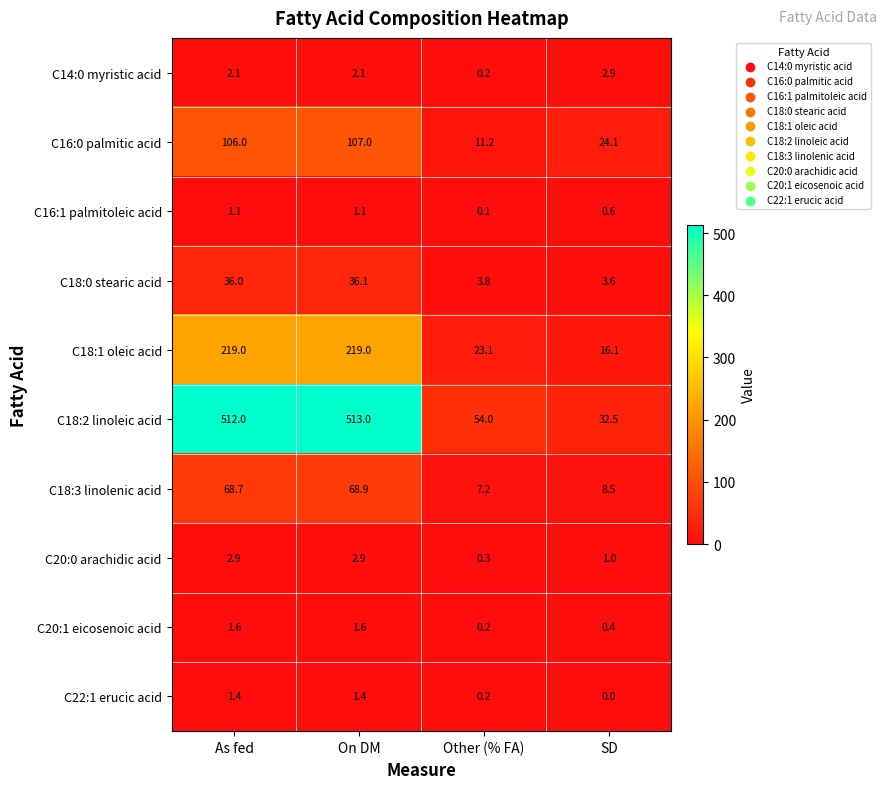

What is the difference between the maximum and second lowest values in the C20:0 arachidic acid series?

1.9